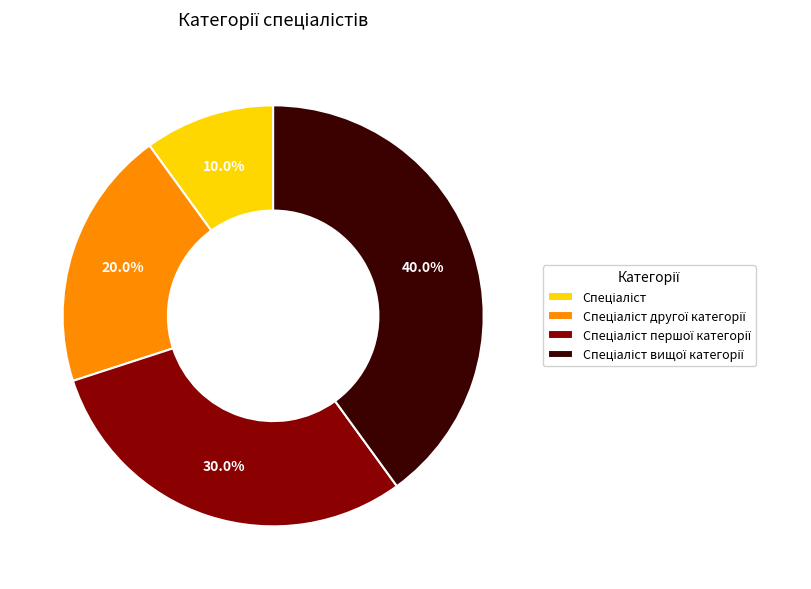

Is there a majority slice in this chart?

No